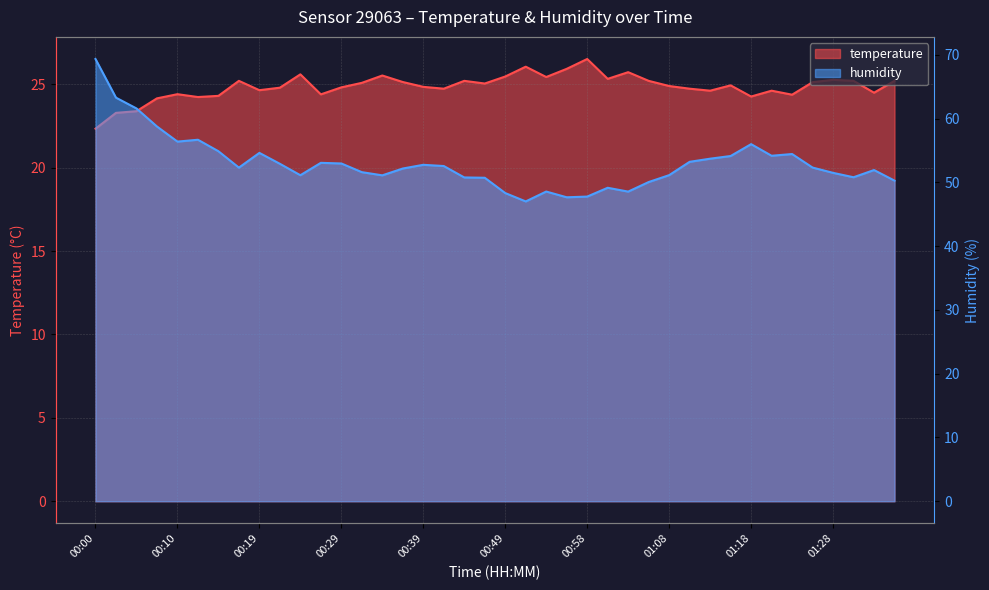

Is it true that temperature equals 13.8 at 00:15?

False